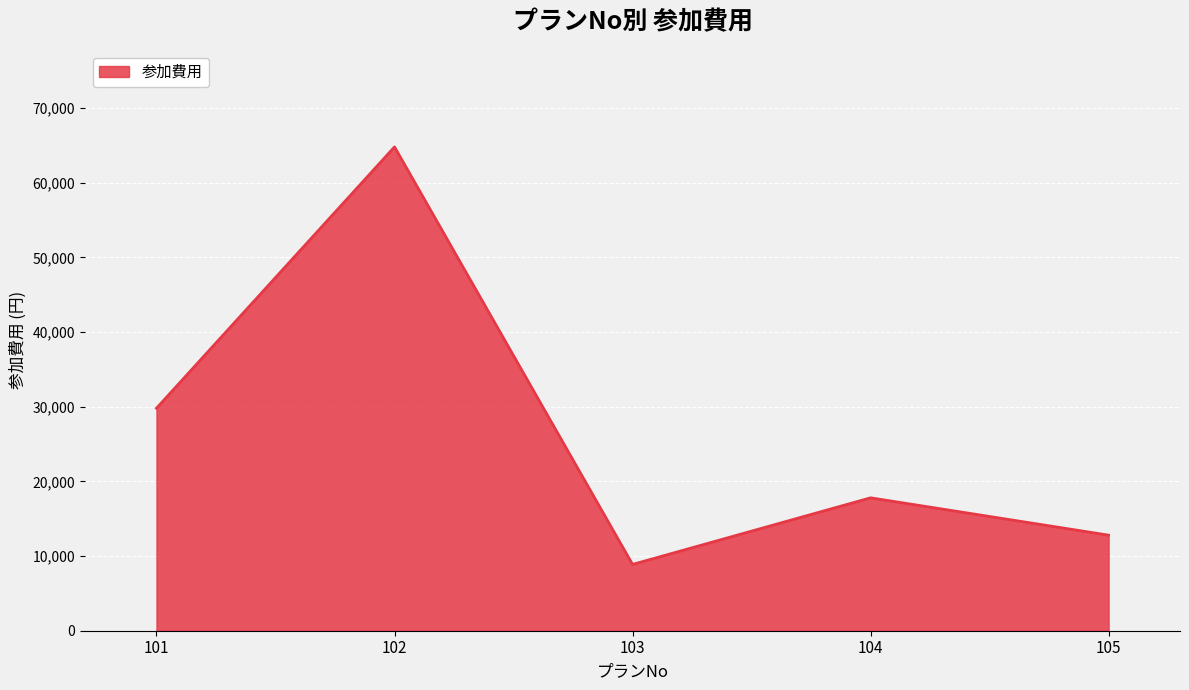

Reading right to left, list all the values displayed in this chart.

105=12800	104=17800	103=8880	102=64800	101=29800